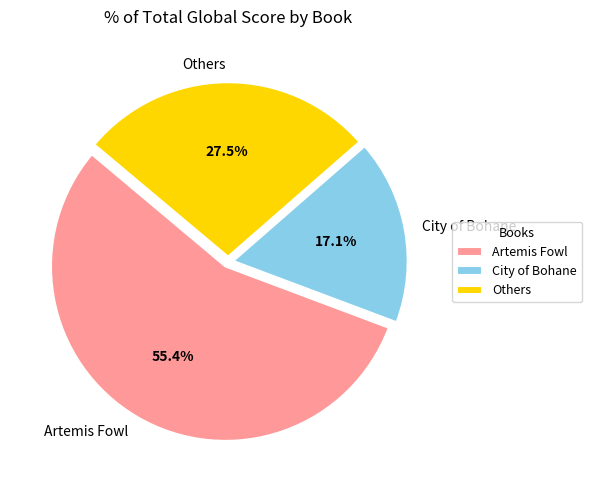

Rank the categories by value from lowest to highest.

City of Bohane, Others, Artemis Fowl